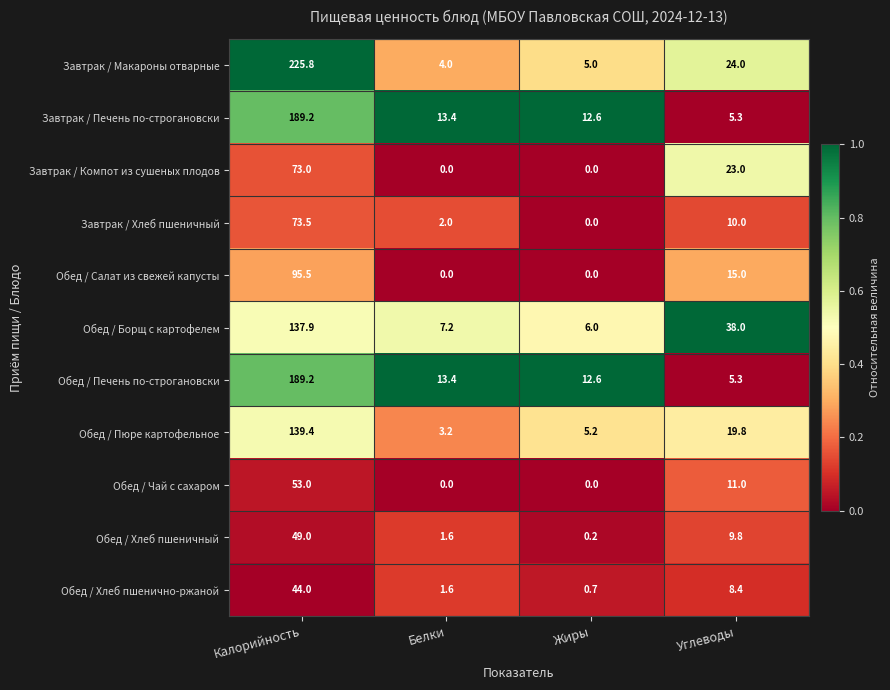

What is the difference between the second highest and second lowest values in the Завтрак / Компот из сушеных плодов series?

23.0